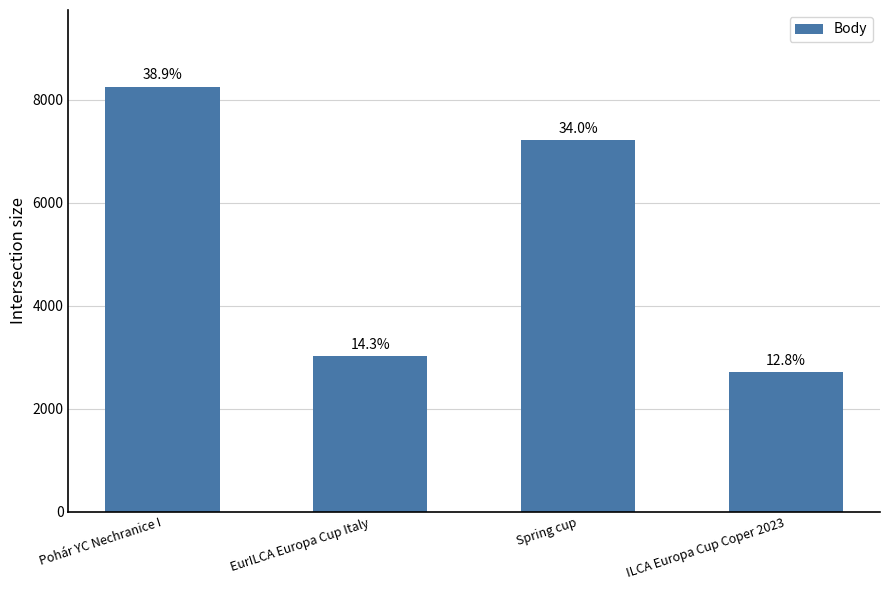

Are the bars horizontal?

No